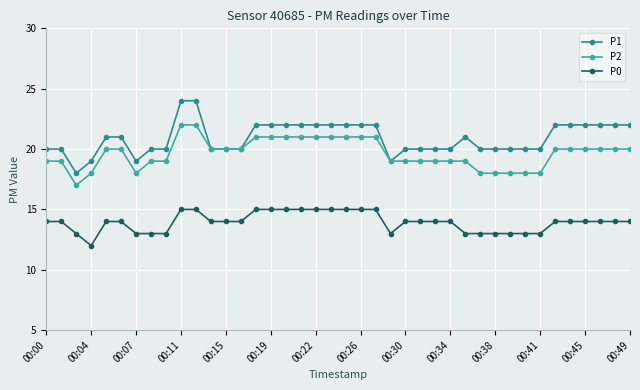

How many series are shown in this chart?

3